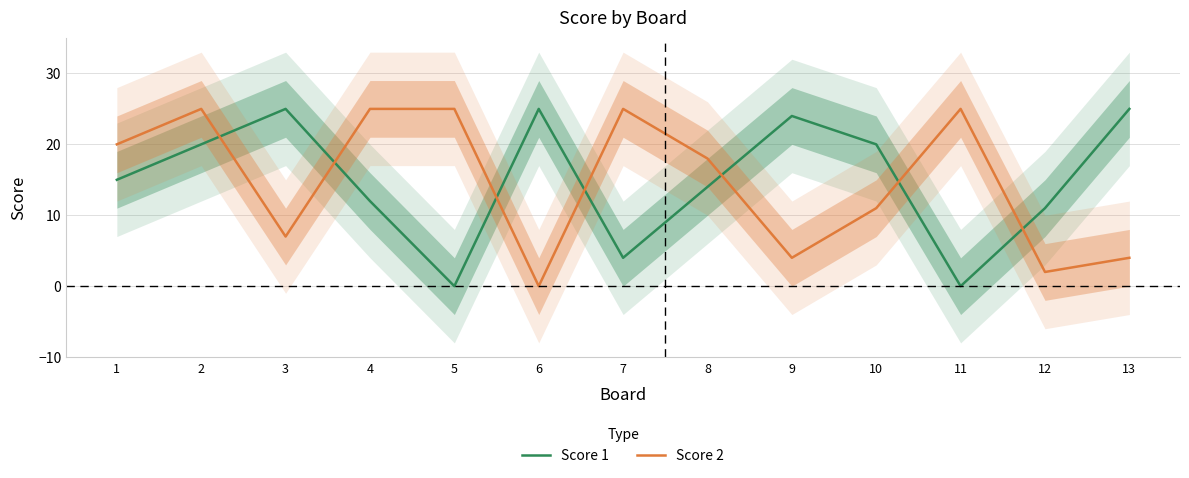

What are all the series names shown in the legend?

Score 1, Score 2